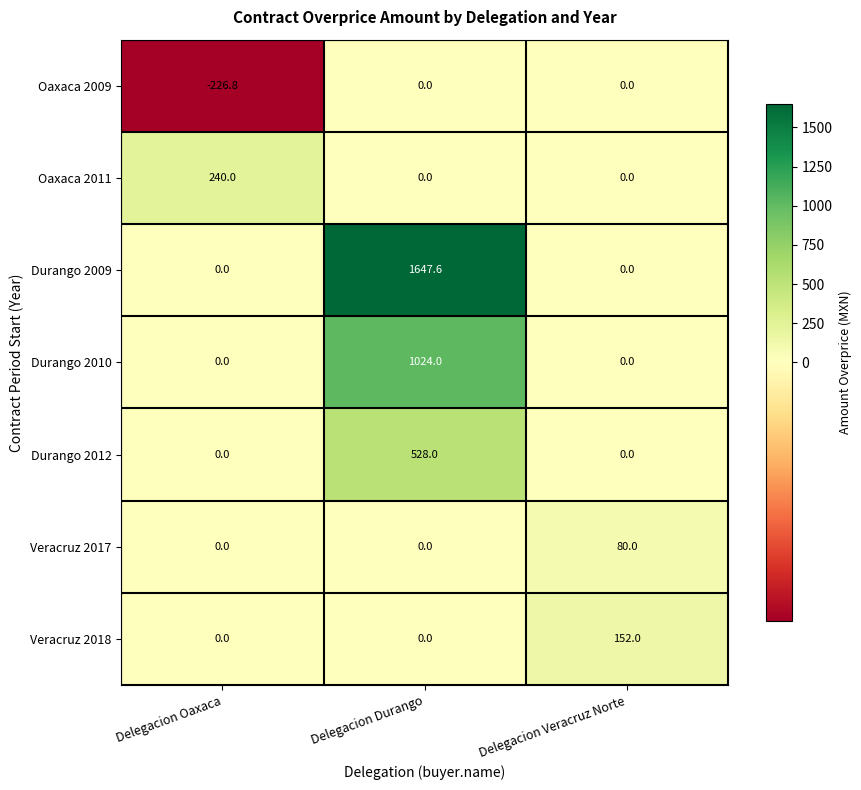

Rank the series by their maximum value, from lowest to highest.

Oaxaca 2009, Veracruz 2017, Veracruz 2018, Oaxaca 2011, Durango 2012, Durango 2010, Durango 2009